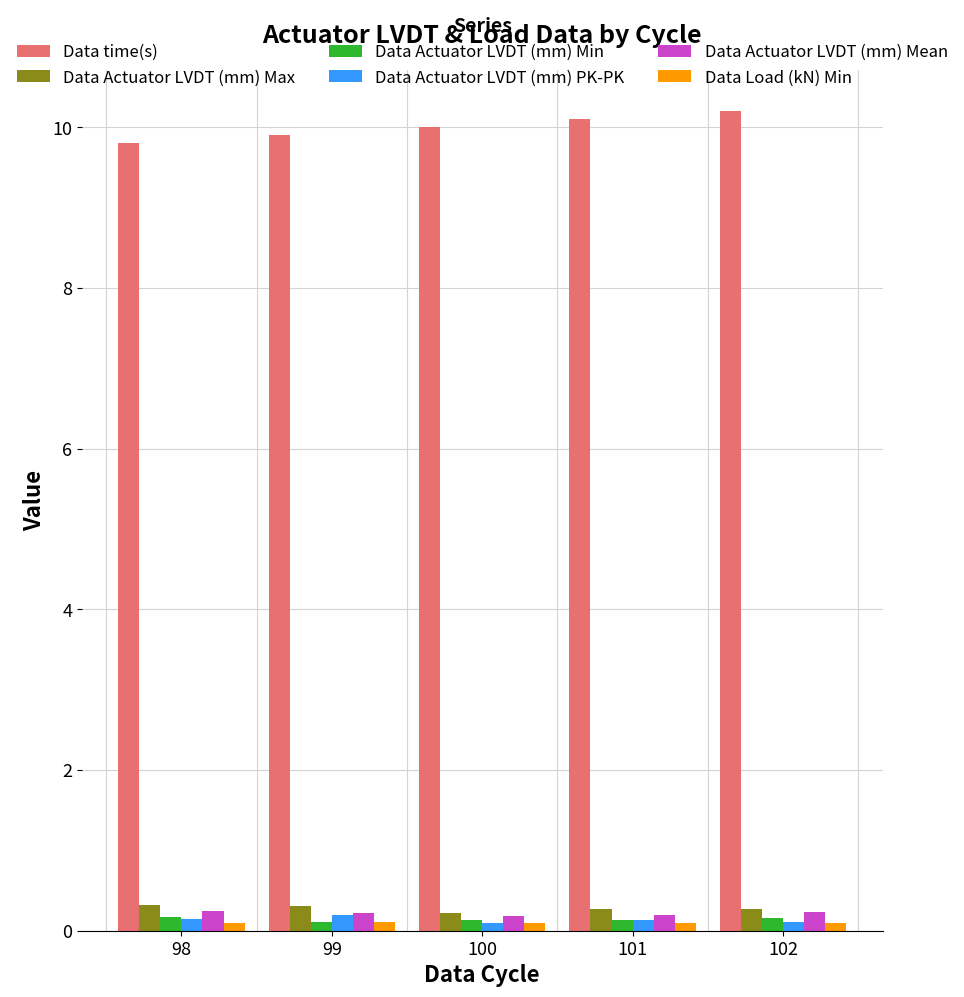

What is the value of the Data Actuator LVDT (mm) Mean bar at the 4th from the left?

0.2